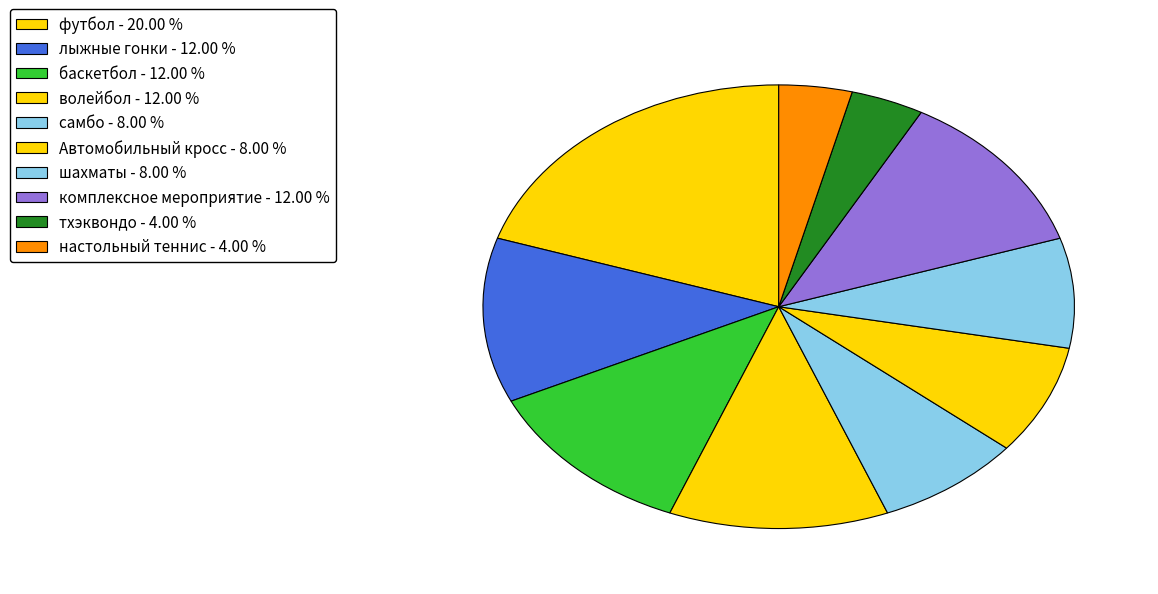

Count the number of slices in the pie.

10